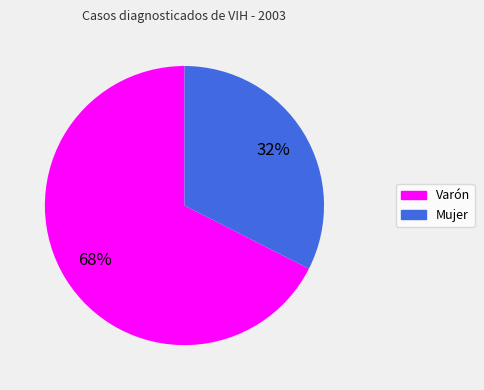

Which slice is the largest?

Varón